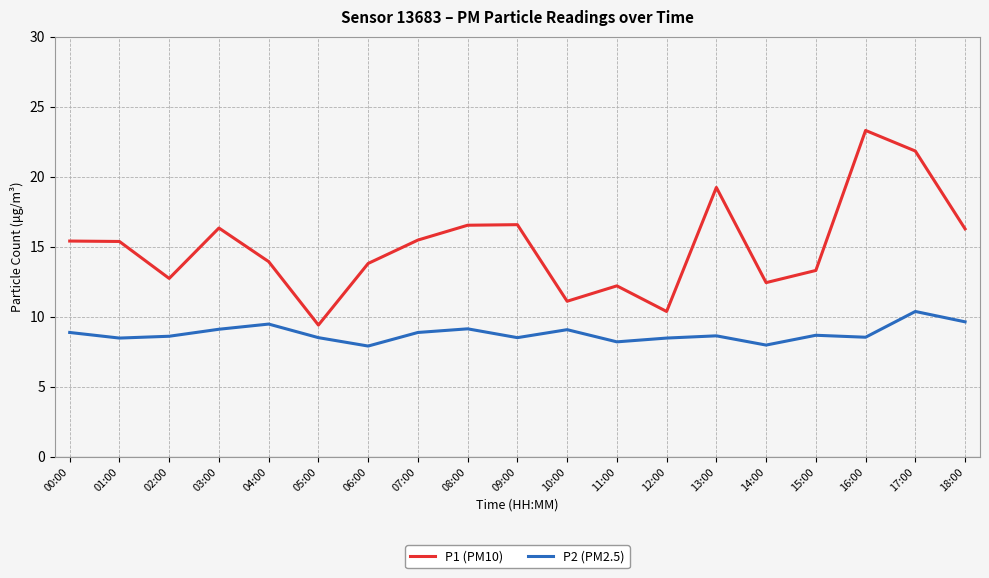

Rank the series at 15:00 from highest to lowest value.

P1 (PM10), P2 (PM2.5)